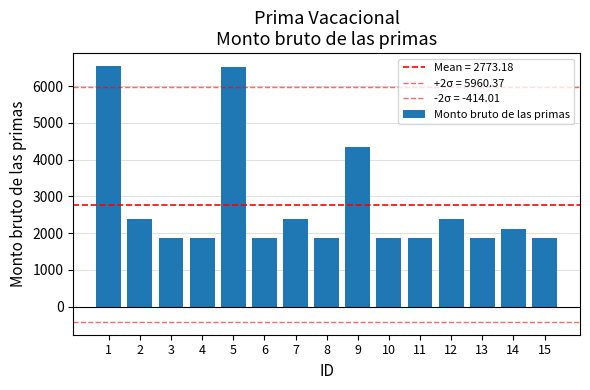

Rank the categories by value from lowest to highest.

3, 4, 6, 8, 10, 11, 13, 15, 14, 2, 7, 12, 9, 5, 1